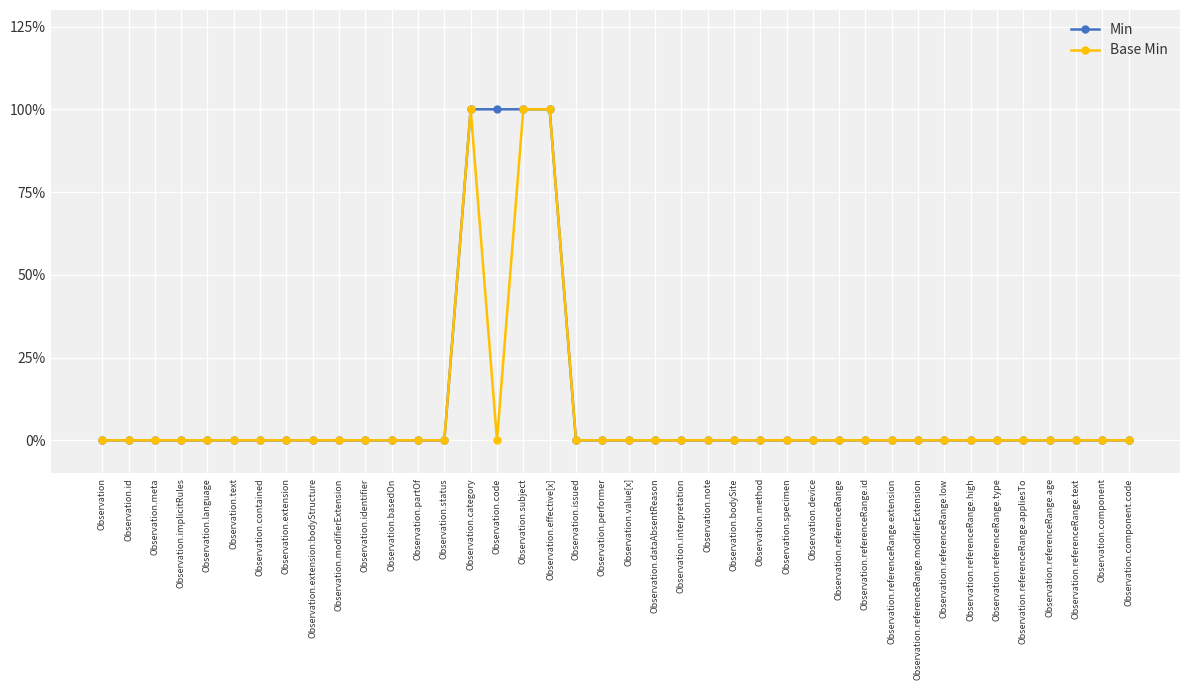

Rank the series by their maximum value, from highest to lowest.

Min, Base Min